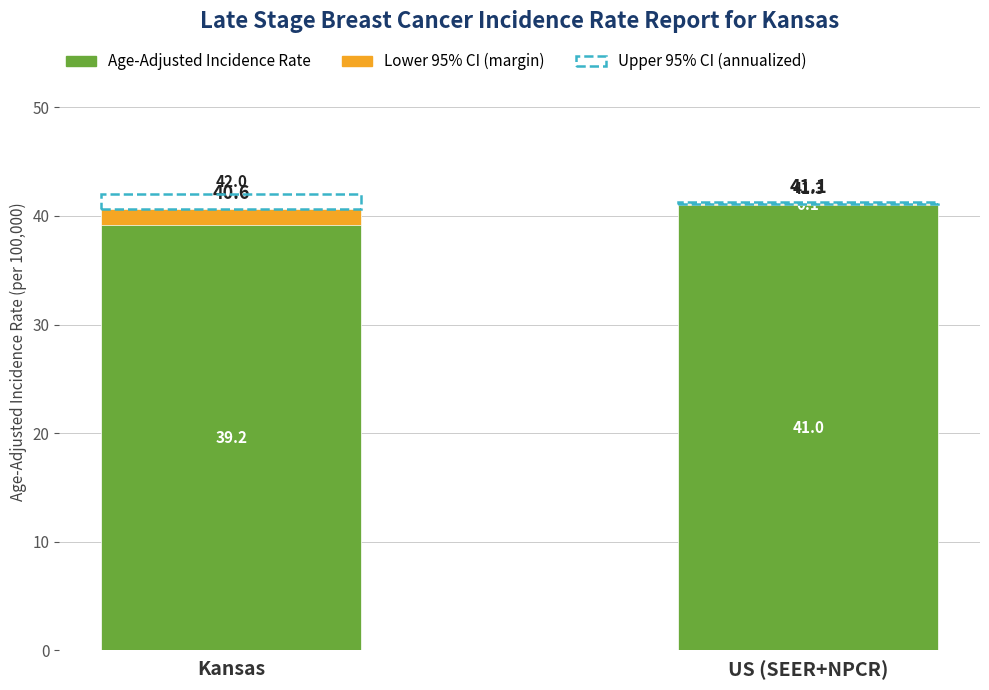

What is the difference between the Lower 95% CI (margin) values at US (SEER+NPCR) and Kansas?

1.3